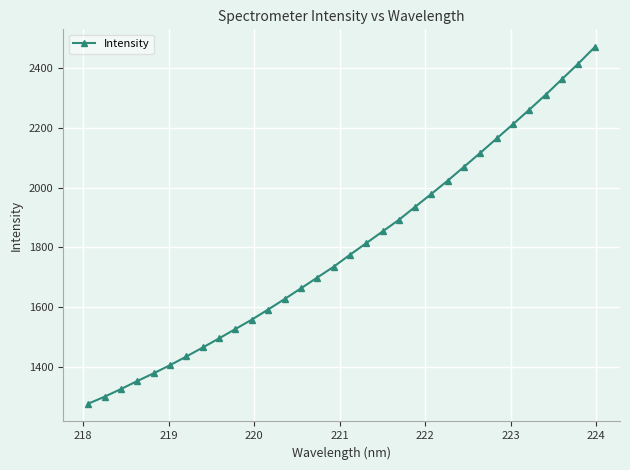

What is the greatest value displayed?

2469.7